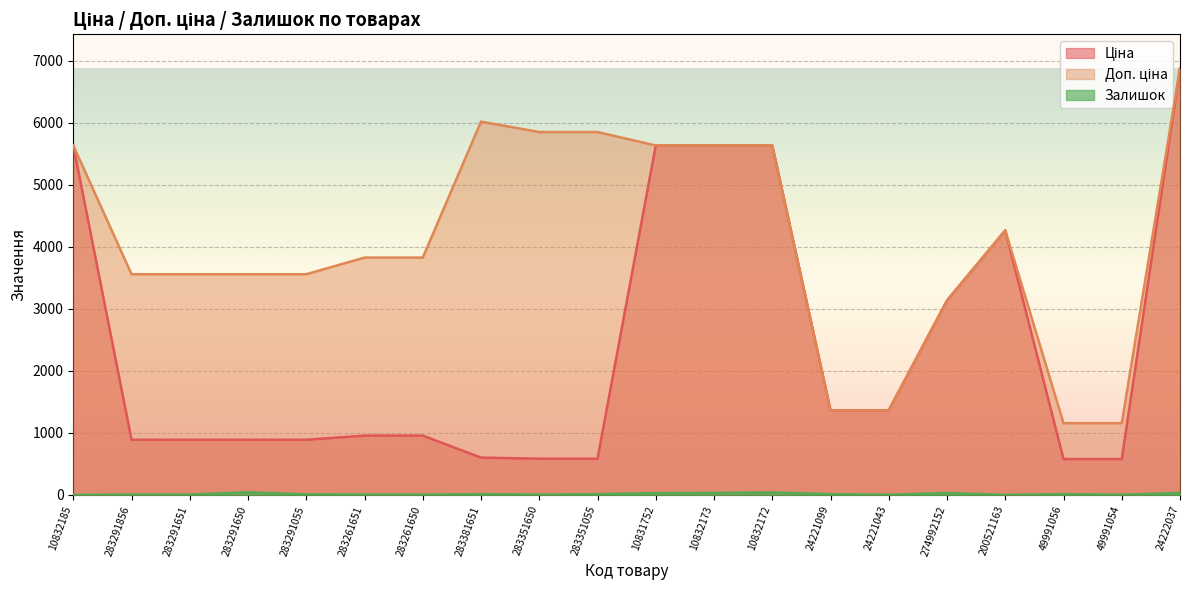

At which category does Залишок reach its first local peak?

283291856